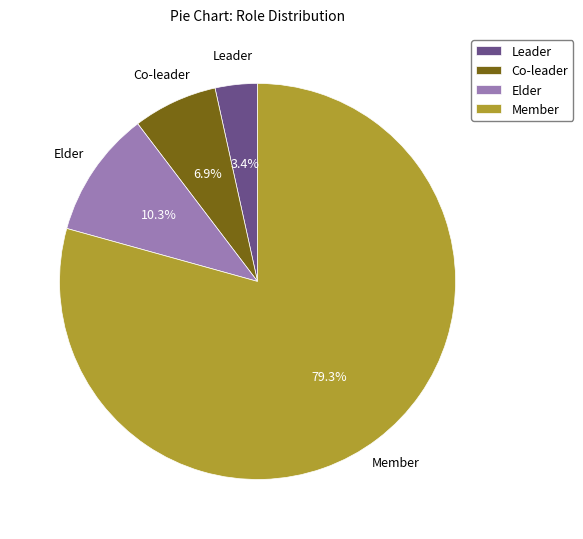

To the nearest percent, what is the combined percentage of Member and Leader?

83%